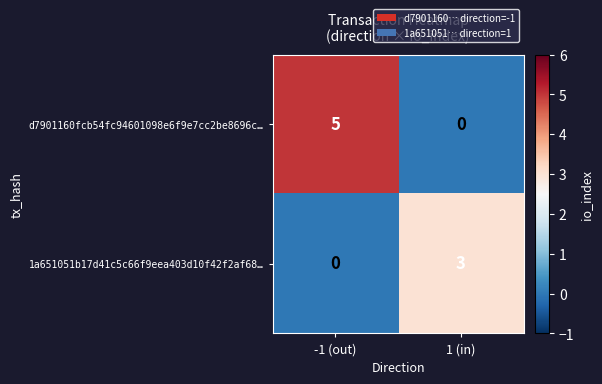

Which label corresponds to the largest value in the chart?

-1 (out)